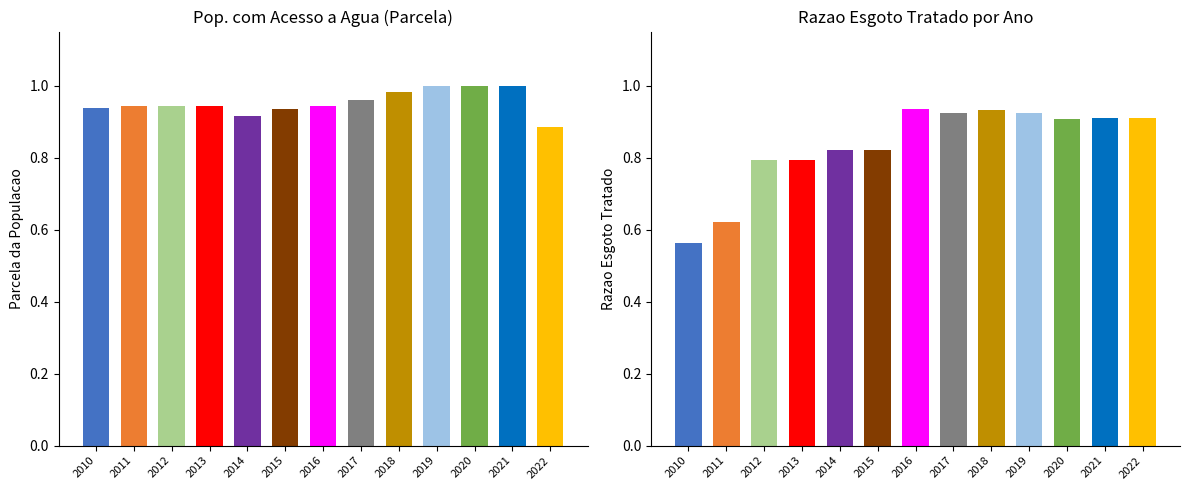

How many groups of bars are there?

13